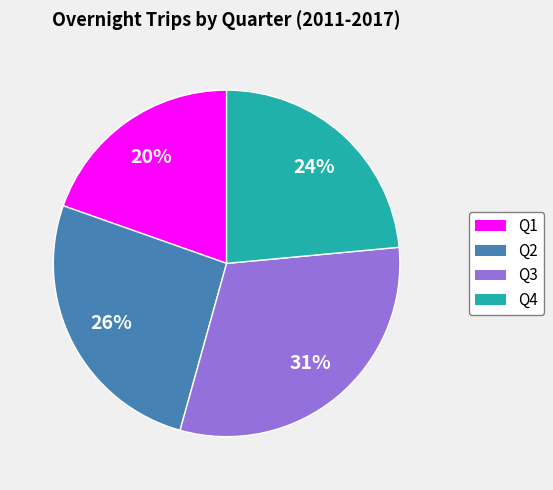

True or false: Q1 accounts for 20% of the total.

True